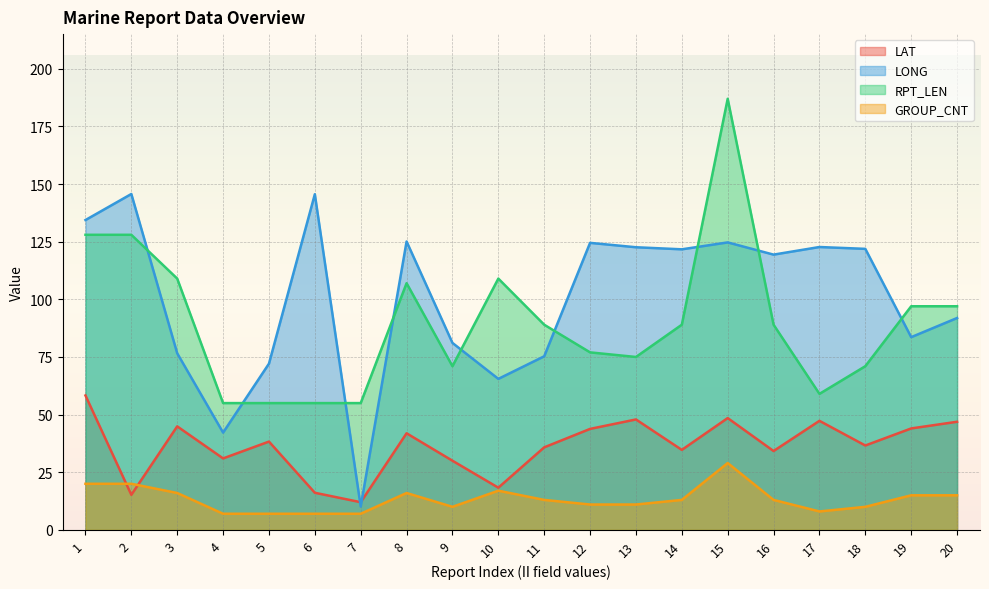

True or false: GROUP_CNT and LONG intersect in this chart.

False